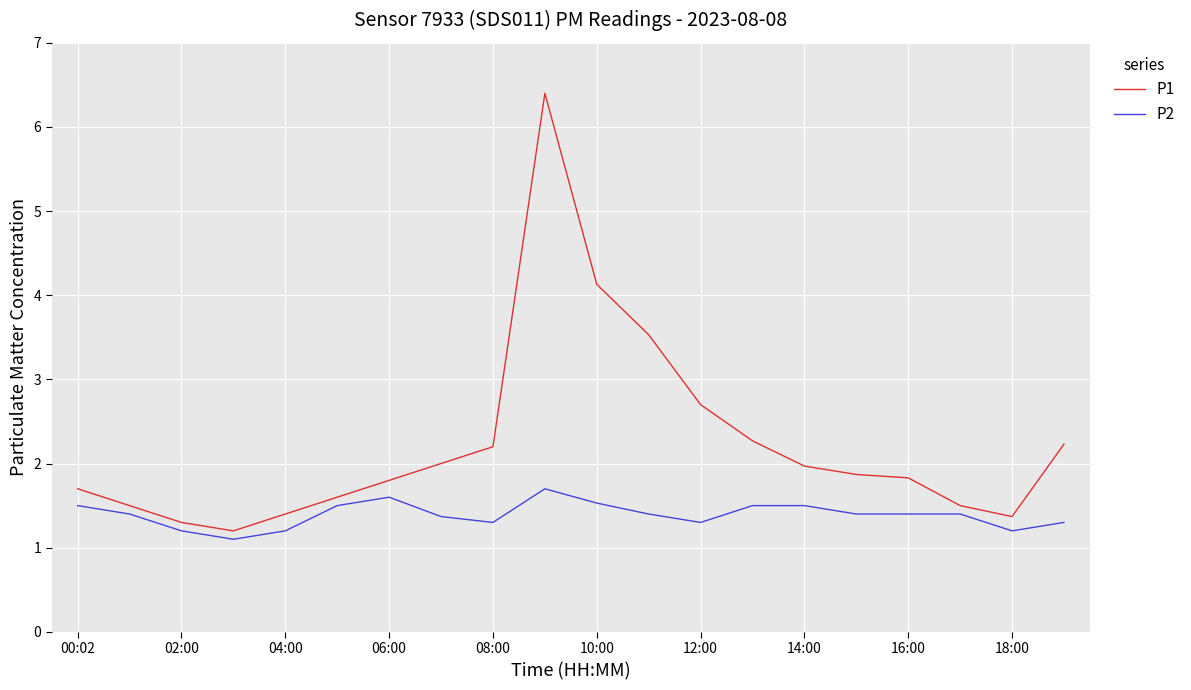

What is the greatest value displayed?

6.4